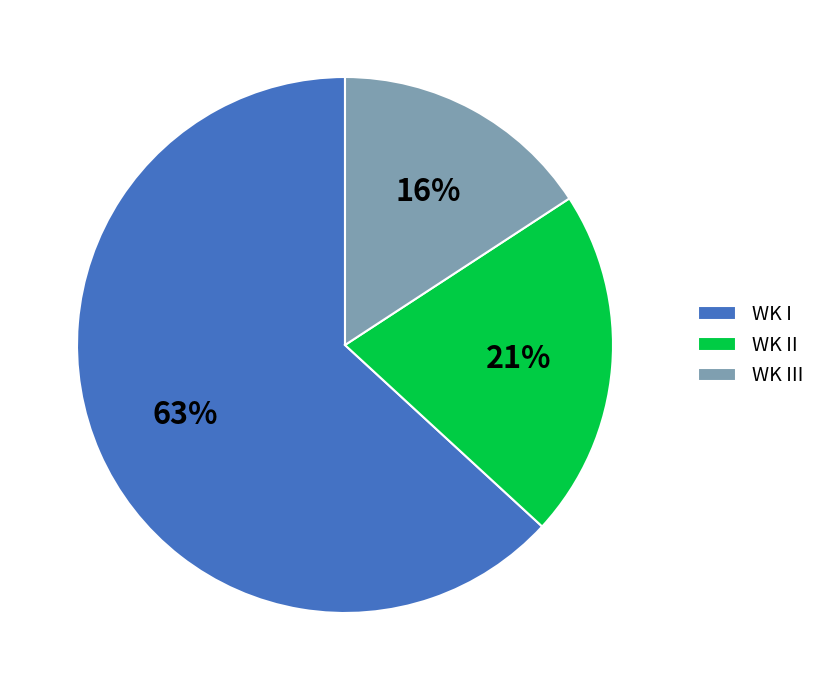

True or false: WK III accounts for 28% of the total.

False